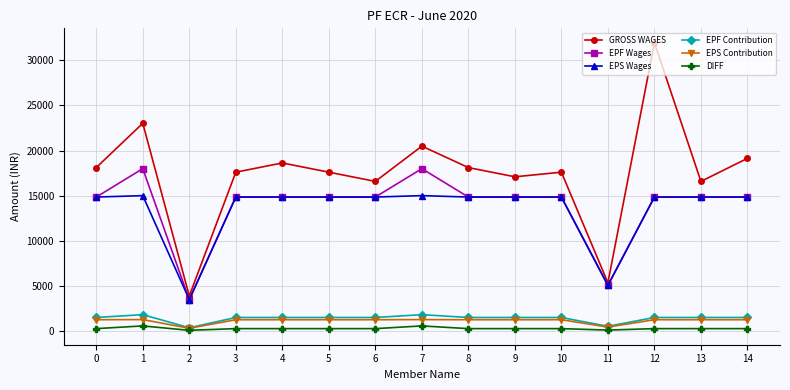

At which category is the sum across all series the highest?

12